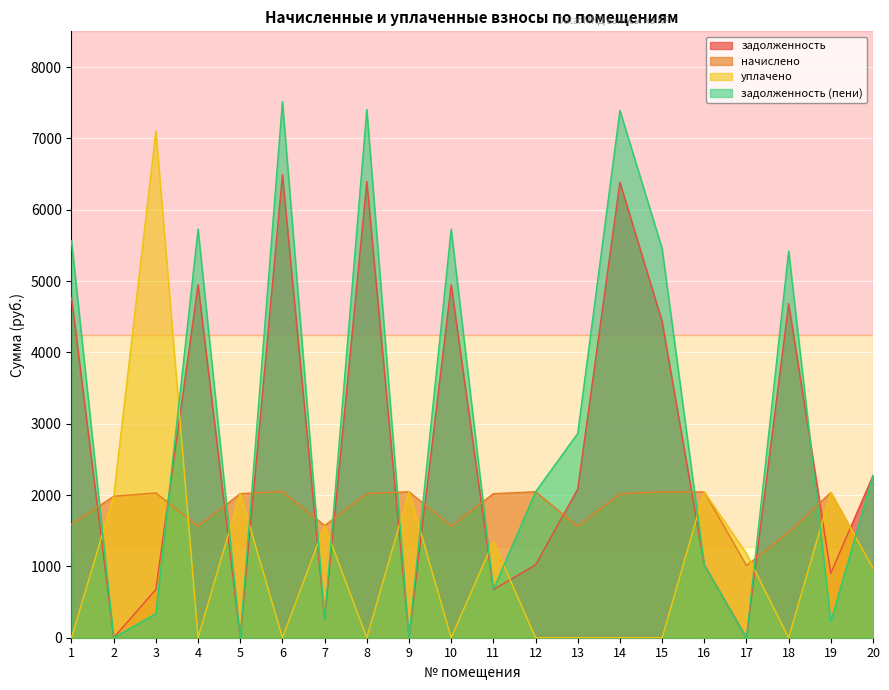

List the series in order of their overall mean, highest first.

задолженность (пени), задолженность, начислено, уплачено